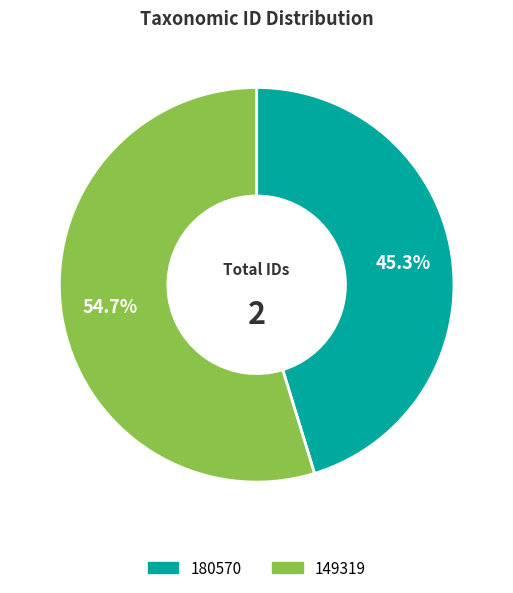

What percentage do 149319 and 180570 together represent?

100.0%